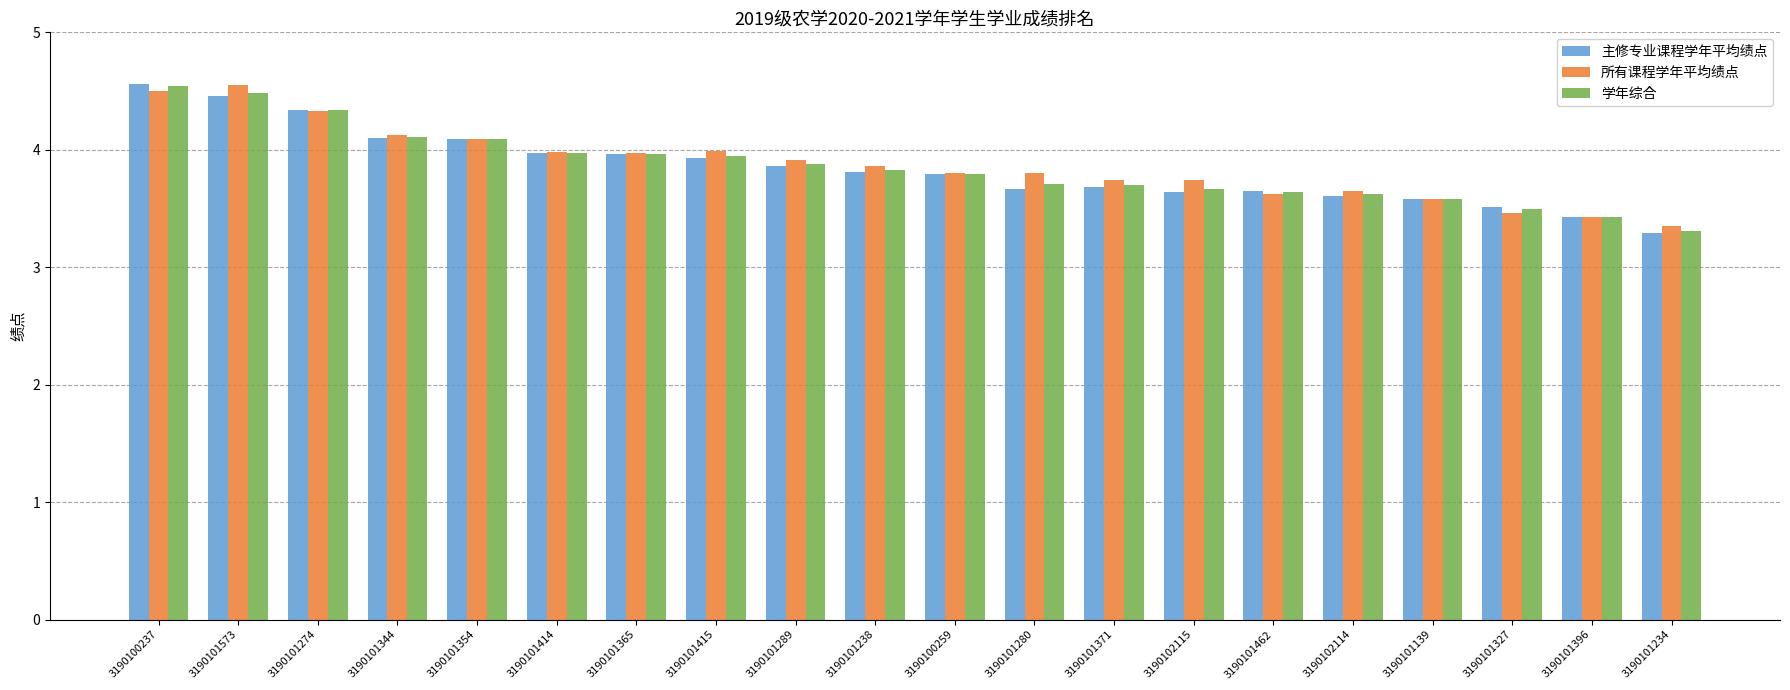

Where is 学年综合 nearest to the value 3?

3190101234